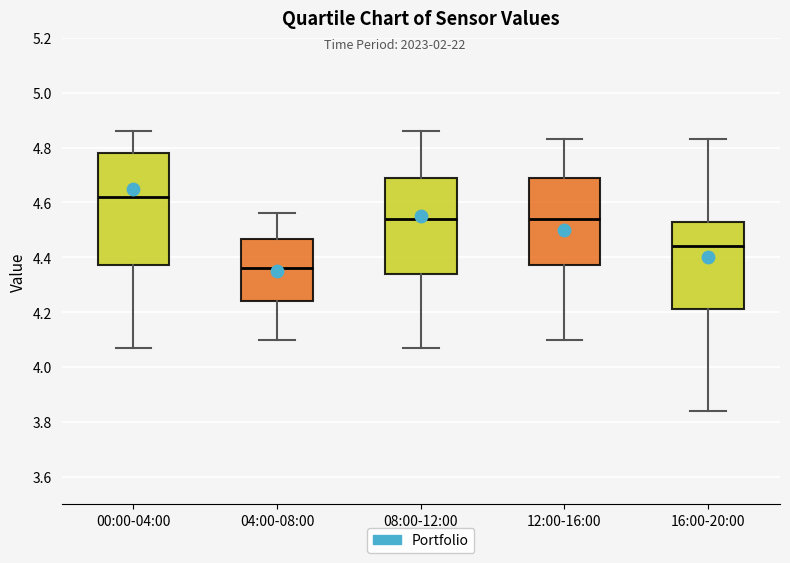

Reading left to right, transcribe this box plot: for each box, give where its median line is, the range the box spans, and where its two whiskers end, as read against the y-axis. The values are not printed on the chart, so give them approximately, as read against the axis.

00:00-04:00: median 4.62, box 4.38 to 4.78, whiskers 4.08 to 4.86
04:00-08:00: median 4.36, box 4.24 to 4.46, whiskers 4.10 to 4.56
08:00-12:00: median 4.54, box 4.34 to 4.68, whiskers 4.08 to 4.86
12:00-16:00: median 4.54, box 4.38 to 4.68, whiskers 4.10 to 4.84
16:00-20:00: median 4.44, box 4.22 to 4.54, whiskers 3.84 to 4.84